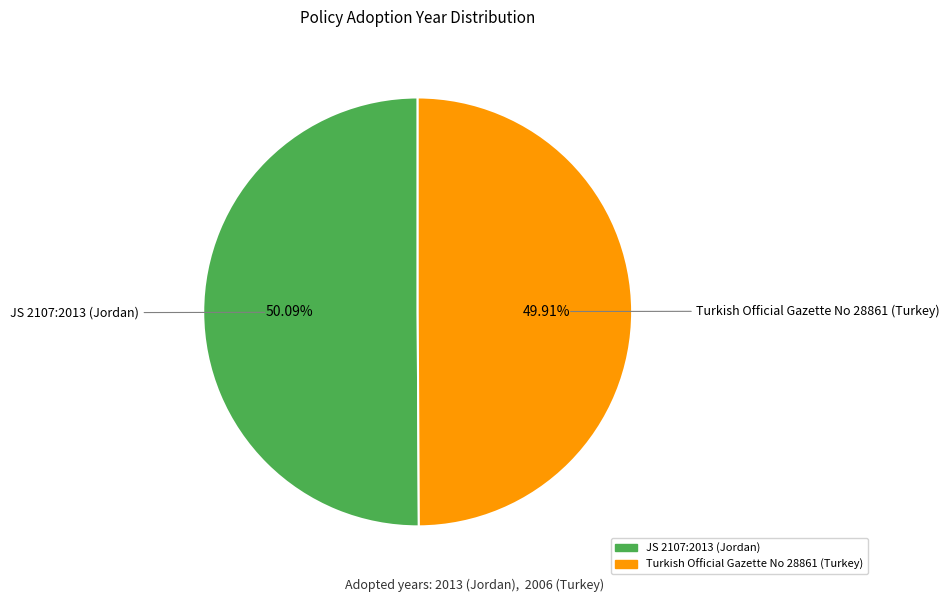

Approximately how many times larger is the value at Turkish Official Gazette No 28861 (Turkey) compared to JS 2107:2013 (Jordan)?

1.0